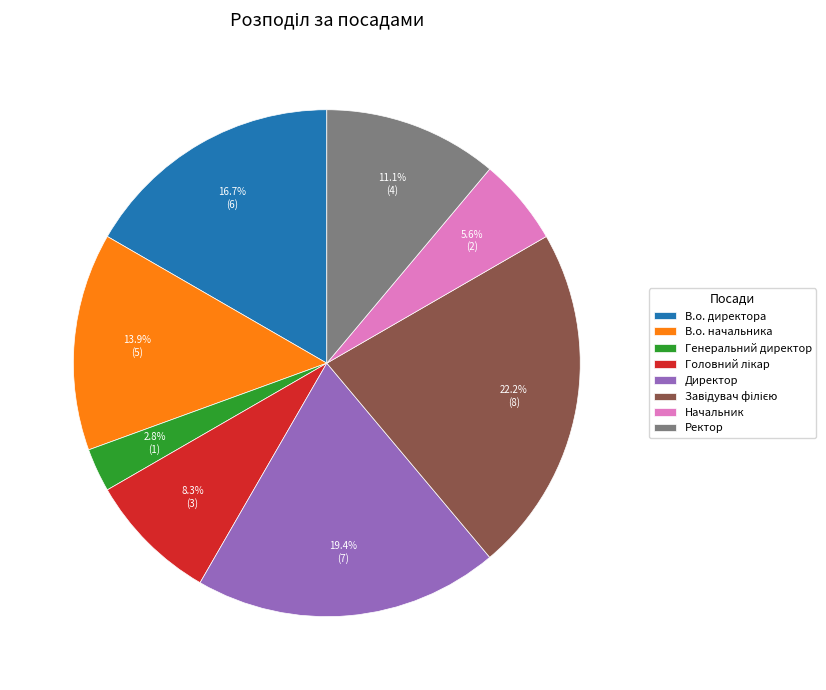

Count the number of slices in the pie.

8